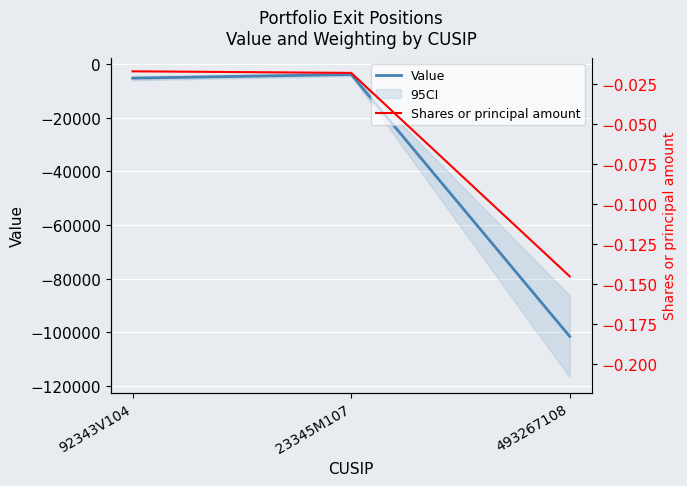

Rank the categories by Shares or principal amount value from lowest to highest.

493267108, 23345M107, 92343V104